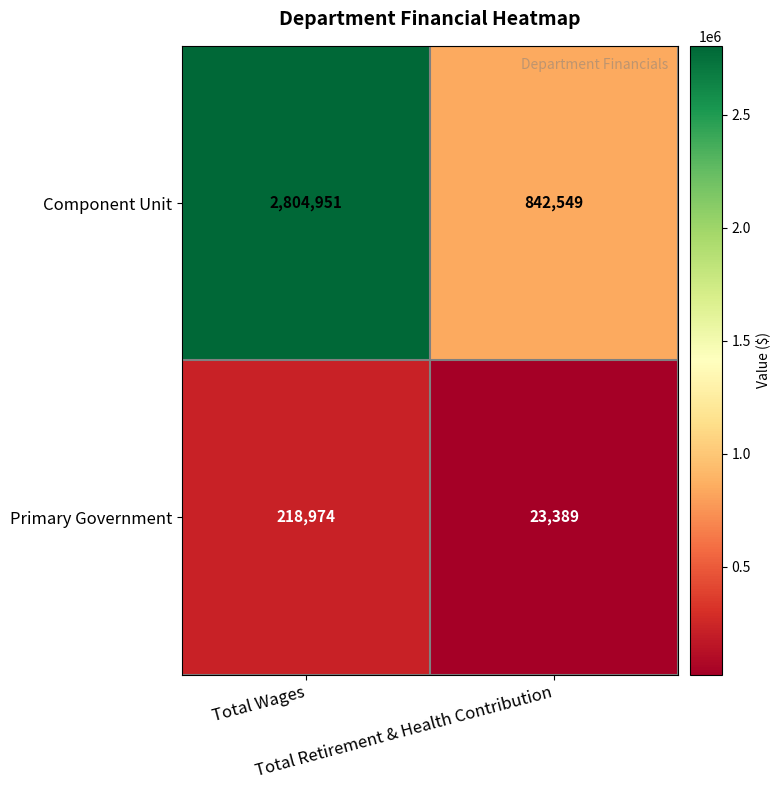

Rank the series by their maximum value, from highest to lowest.

Component Unit, Primary Government